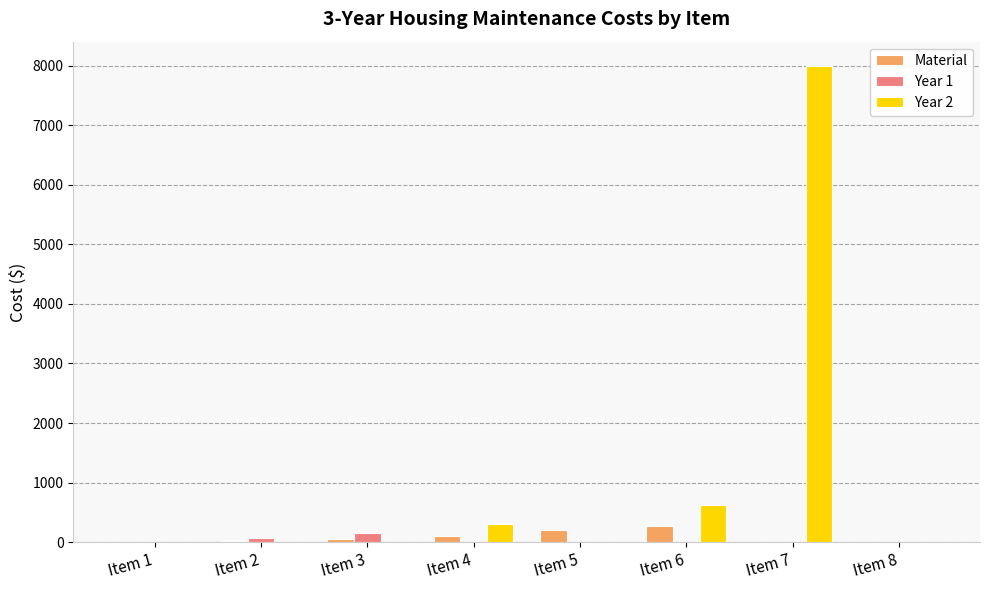

How many Year 1 values are between 0 and 70?

7